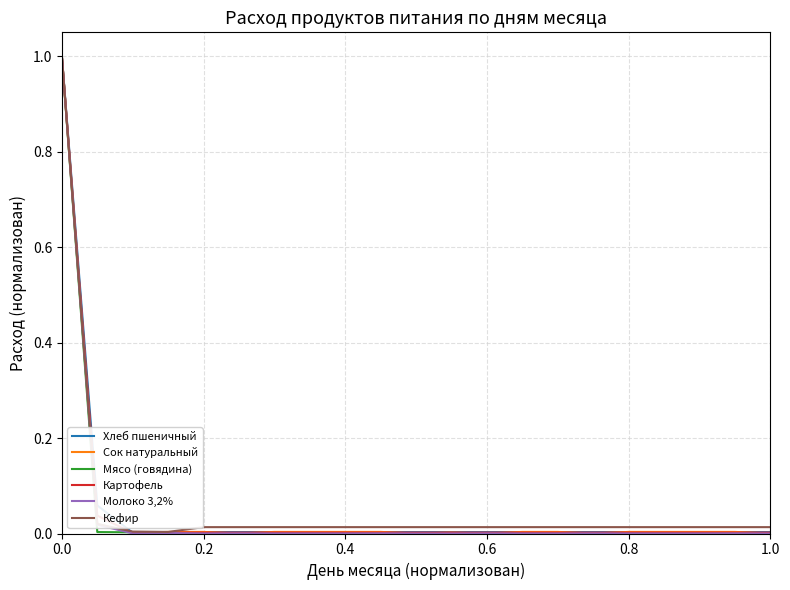

What is the highest value of the Сок натуральный series?

1.0